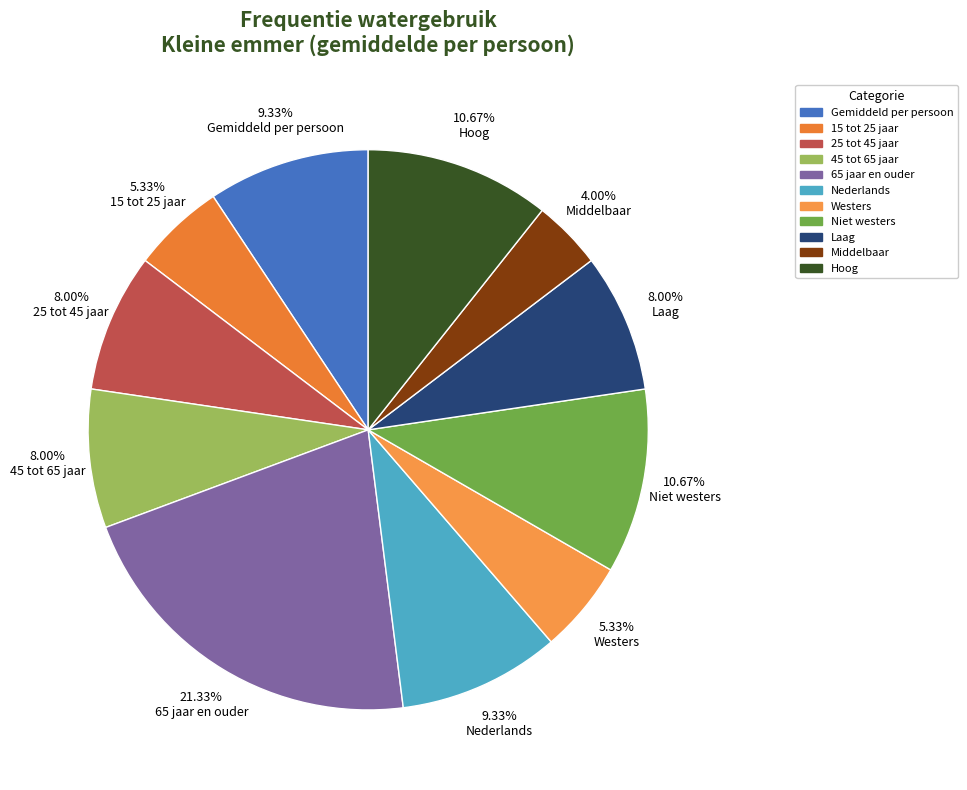

True or false: Nederlands accounts for 9% of the total.

True